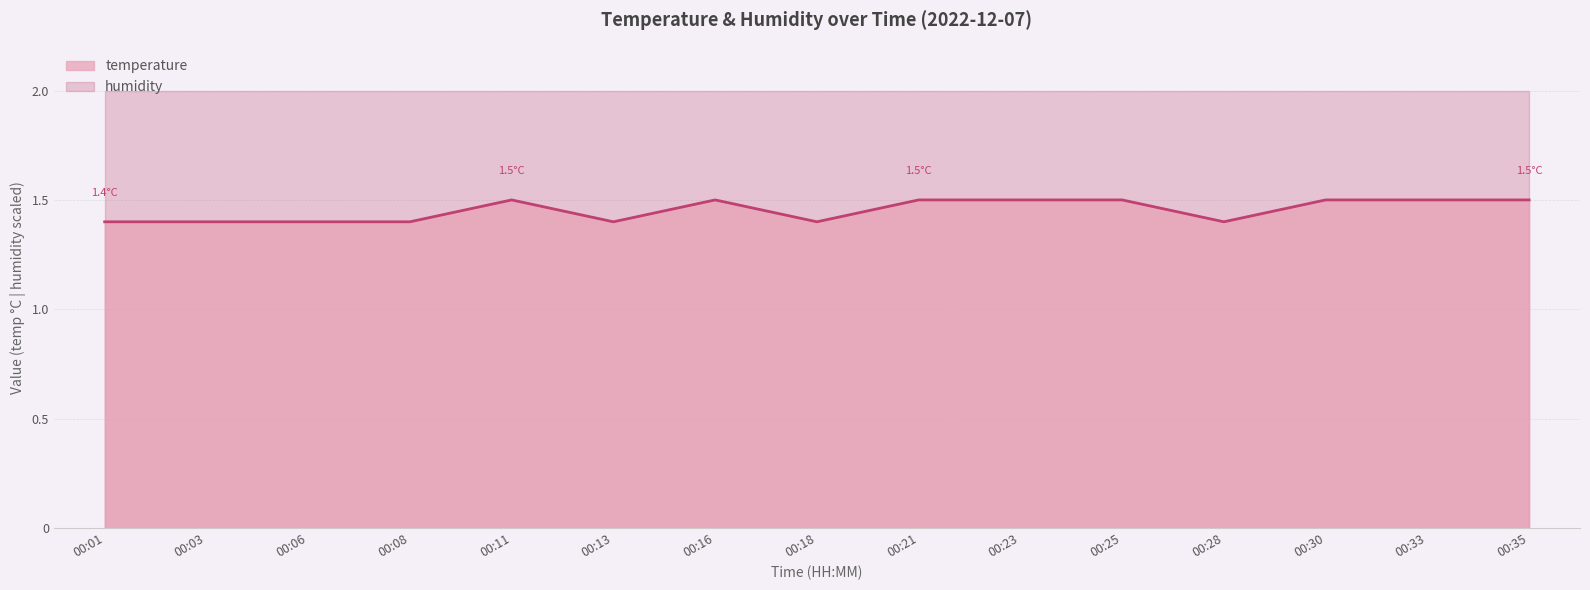

What is the value of the 13th point from the left?

1.5